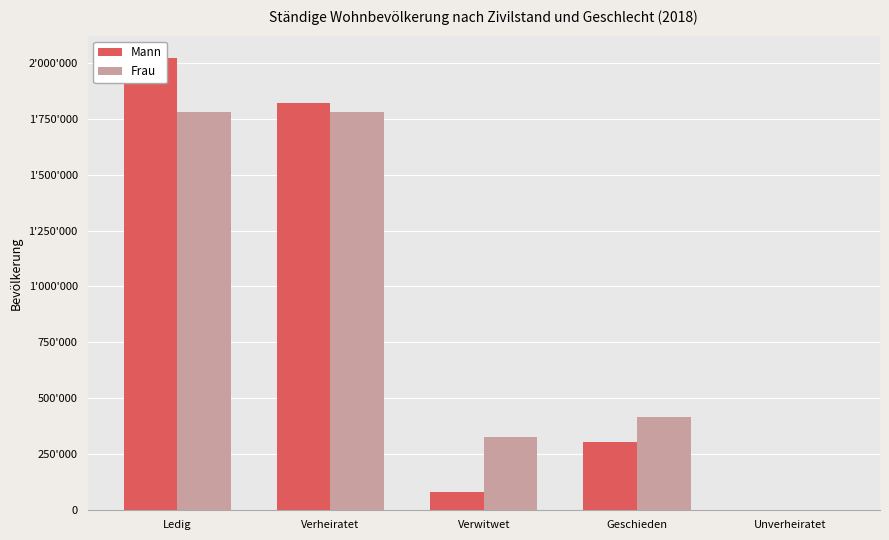

Count the number of data series in this chart.

2